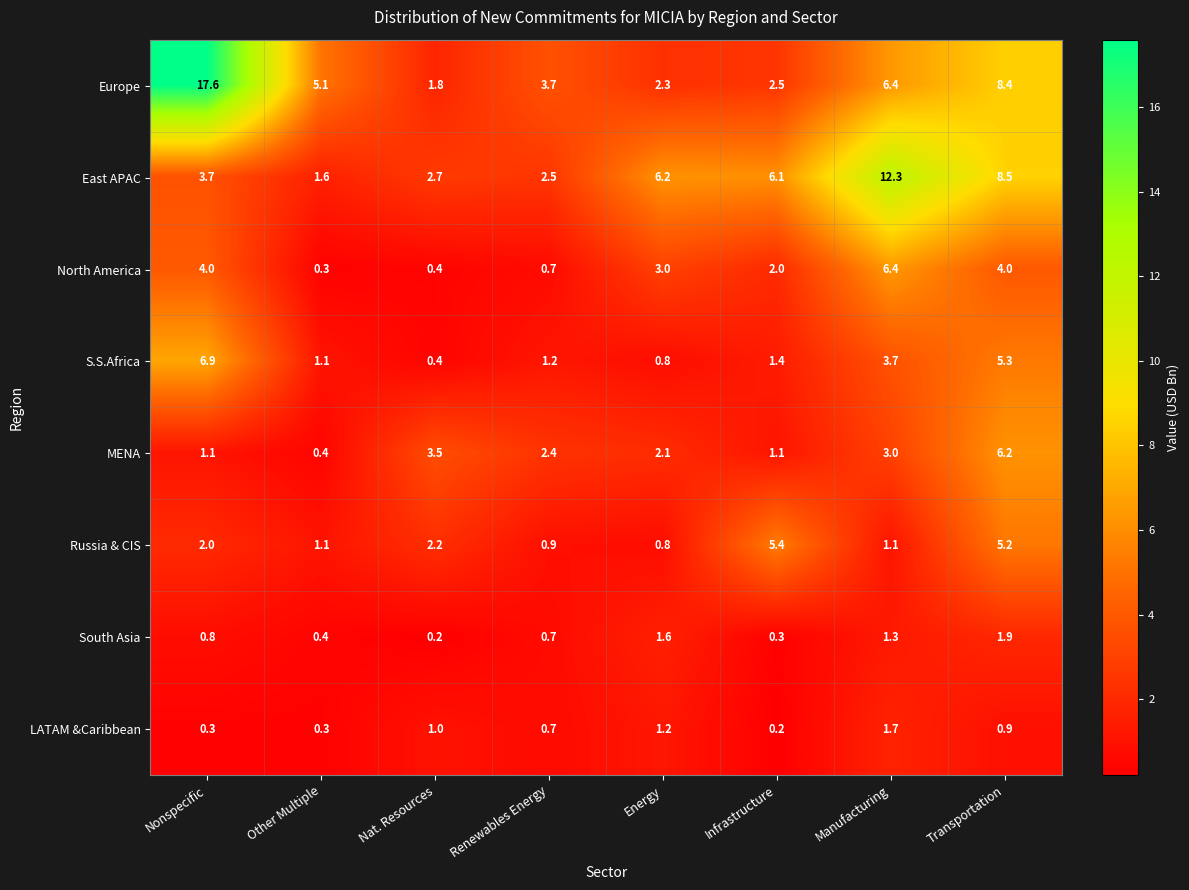

Where does the S.S.Africa series first go above 1?

Nonspecific